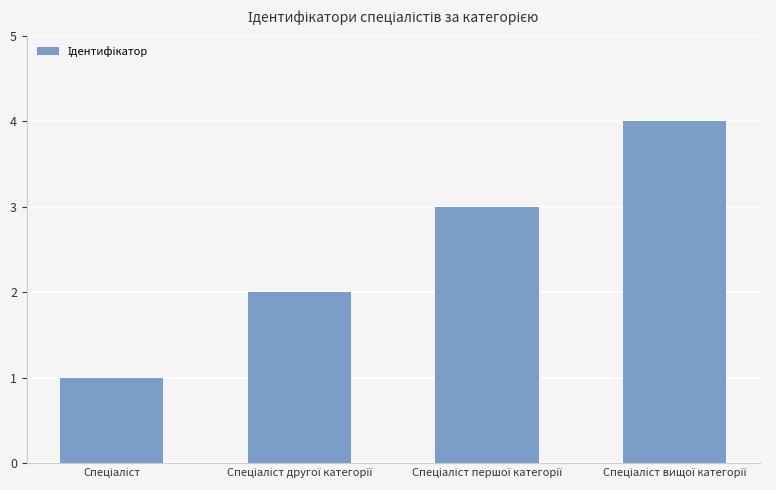

What is the value of the 1st bar from the left?

1